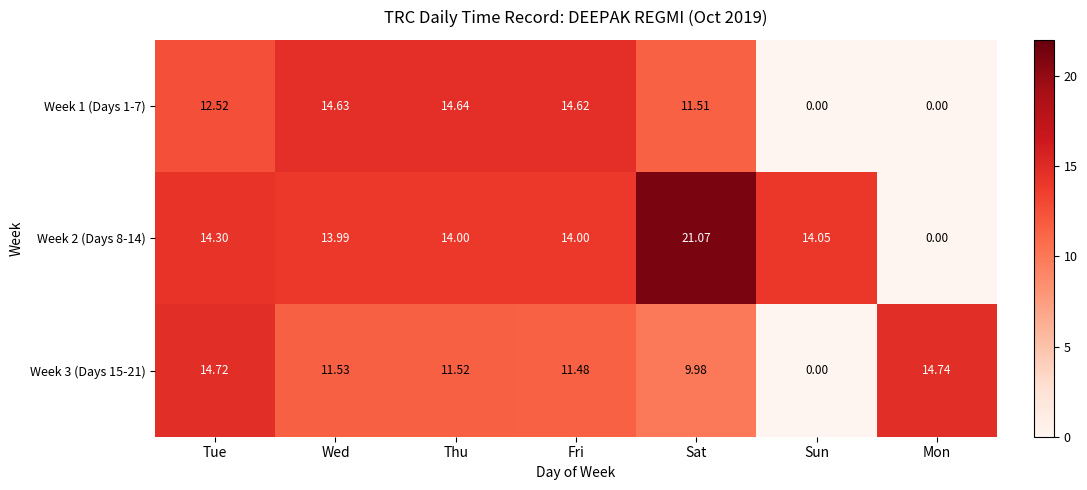

Which series has the largest range (max minus min)?

Week 2 (Days 8-14)